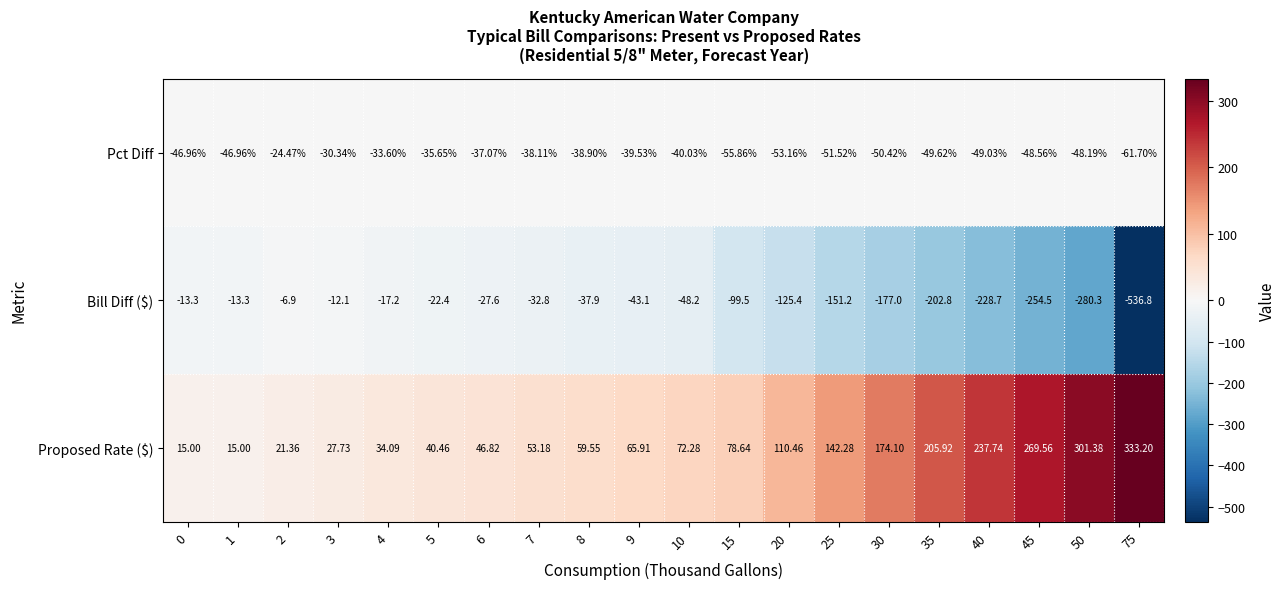

Which series changed the most between 8 and 75?

Bill Diff ($)